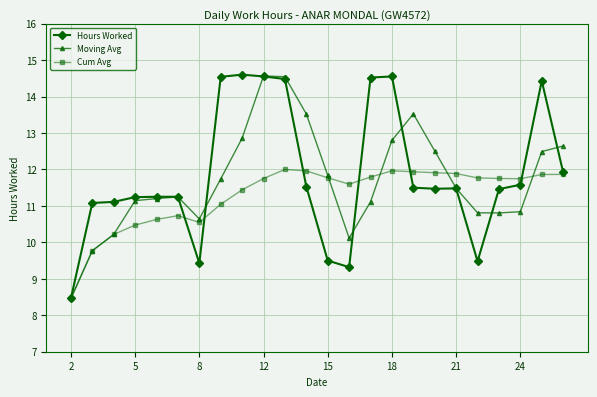

What is the difference between the maximum and minimum values in the Cum Avg series?

3.5